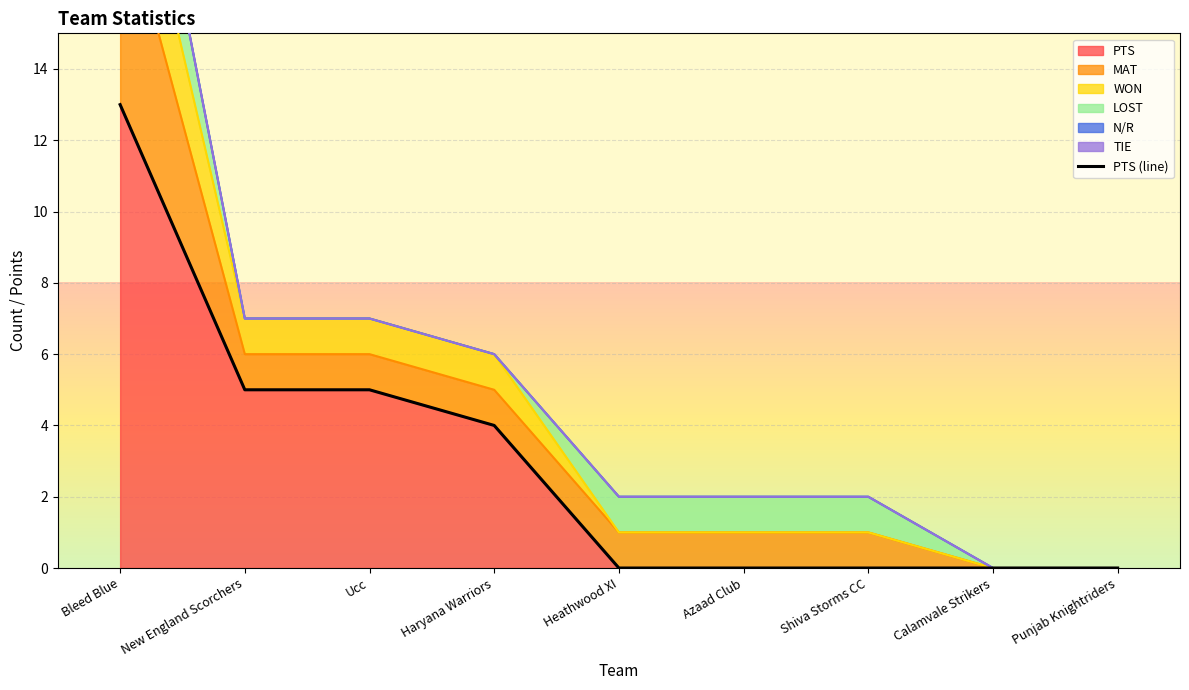

How many lines are shown in the chart?

1